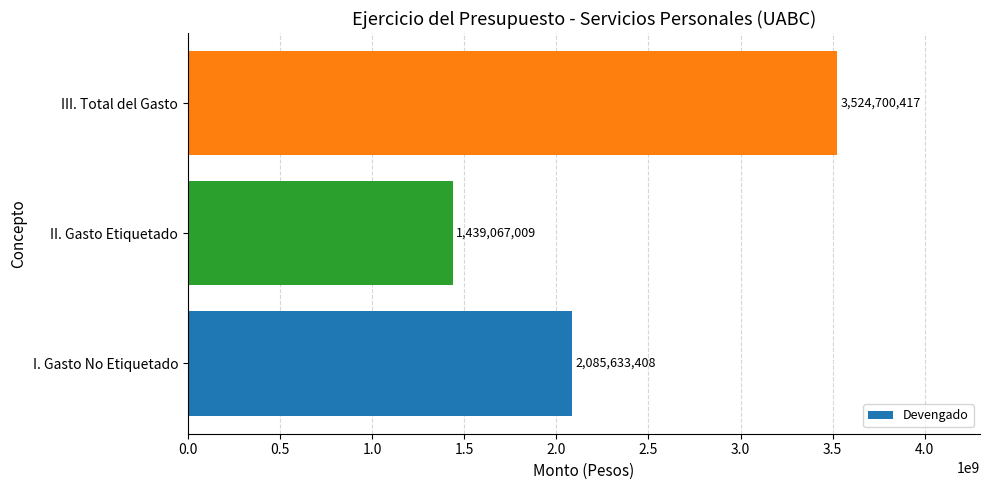

Is it true that the value at I. Gasto No Etiquetado is 2802751589?

False